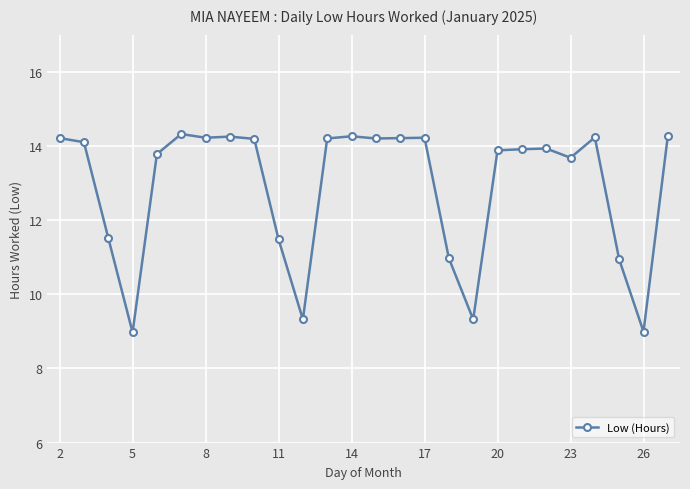

What is the greatest value displayed?

14.3